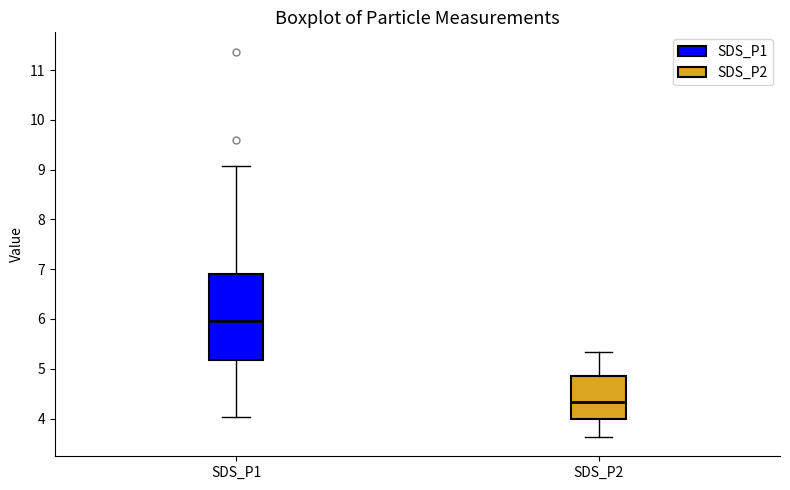

Reading left to right, read every box against the y-axis: the position of its median line, the range the box covers, and the ends of its whiskers. The values are not printed on the chart, so give them approximately, as read against the axis.

SDS_P1: median 6.0, box 5.2 to 6.9, whiskers 4.0 to 9.1
SDS_P2: median 4.3, box 4.0 to 4.8, whiskers 3.6 to 5.3